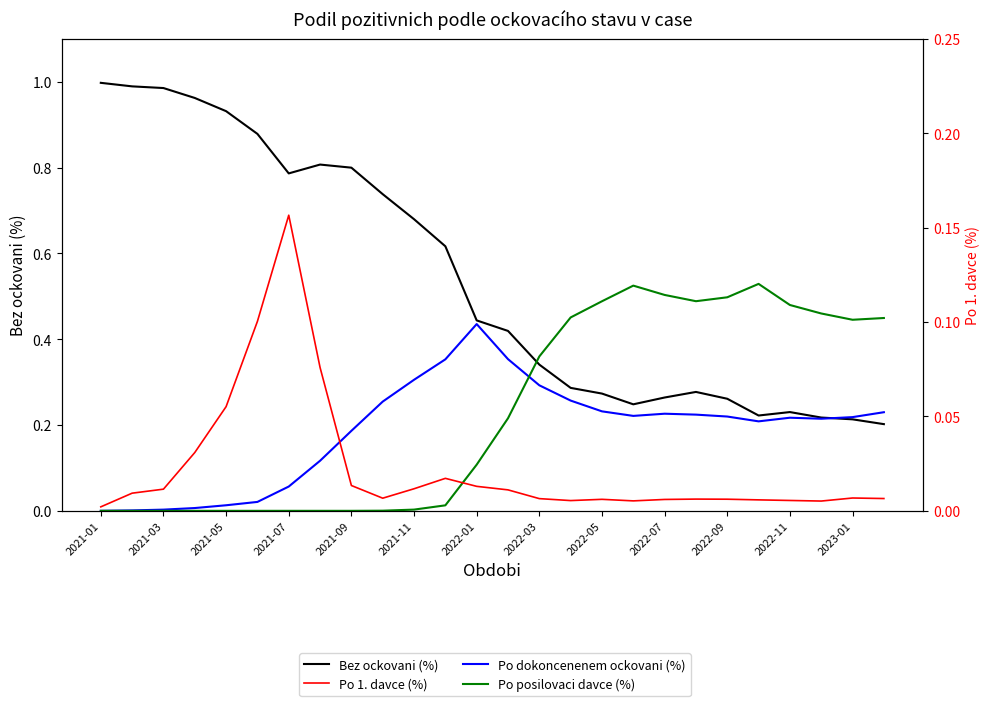

Which label corresponds to the smallest value in the chart?

2021-01